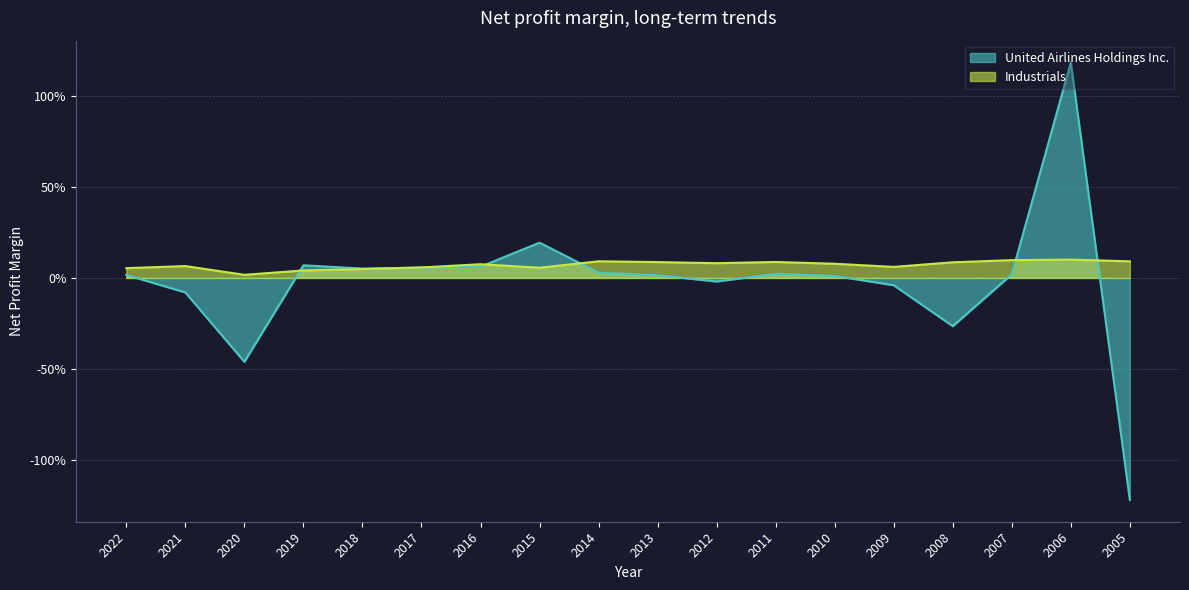

After their last crossing, which series has the higher values: United Airlines Holdings Inc. or Industrials?

Industrials